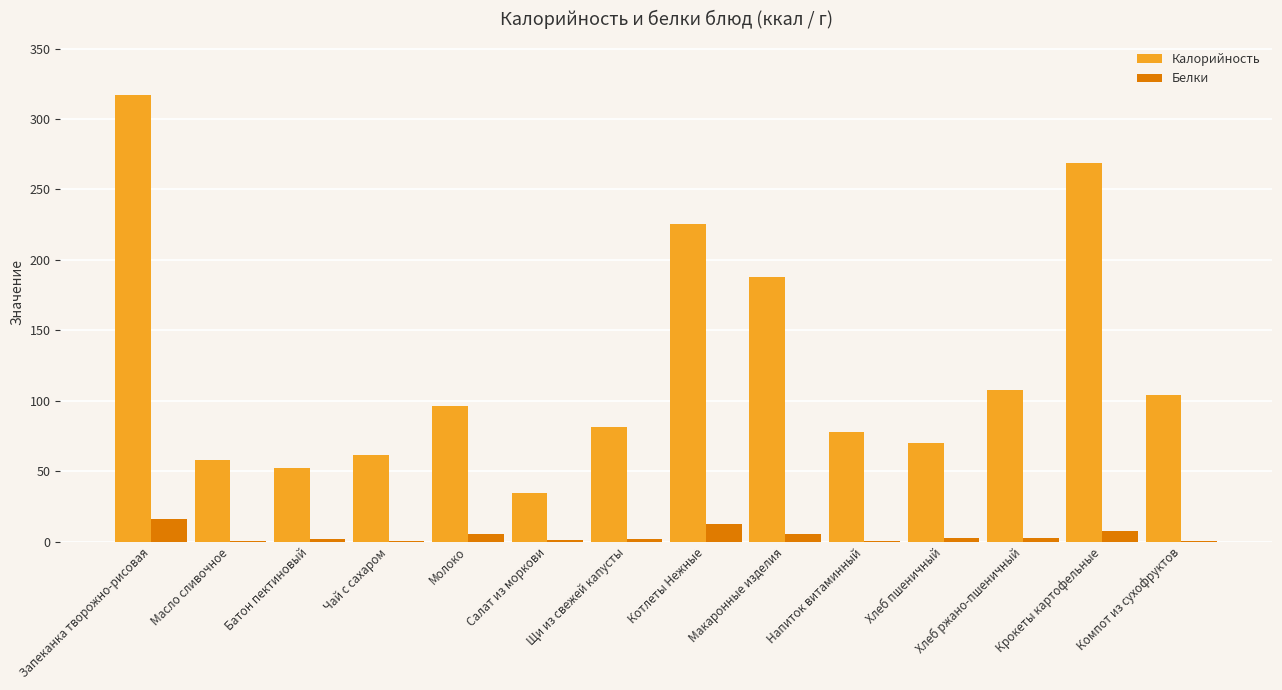

What is the total value across all series at Хлеб ржано-пшеничный?

110.2